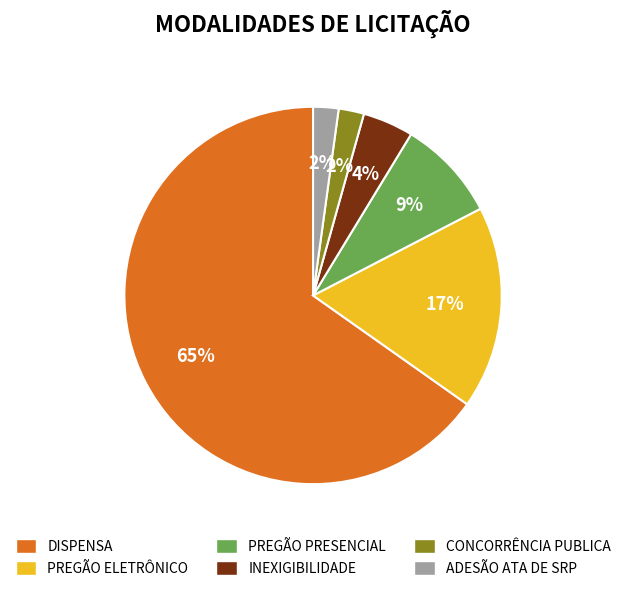

Does PREGÃO ELETRÔNICO represent more than half of the total?

No